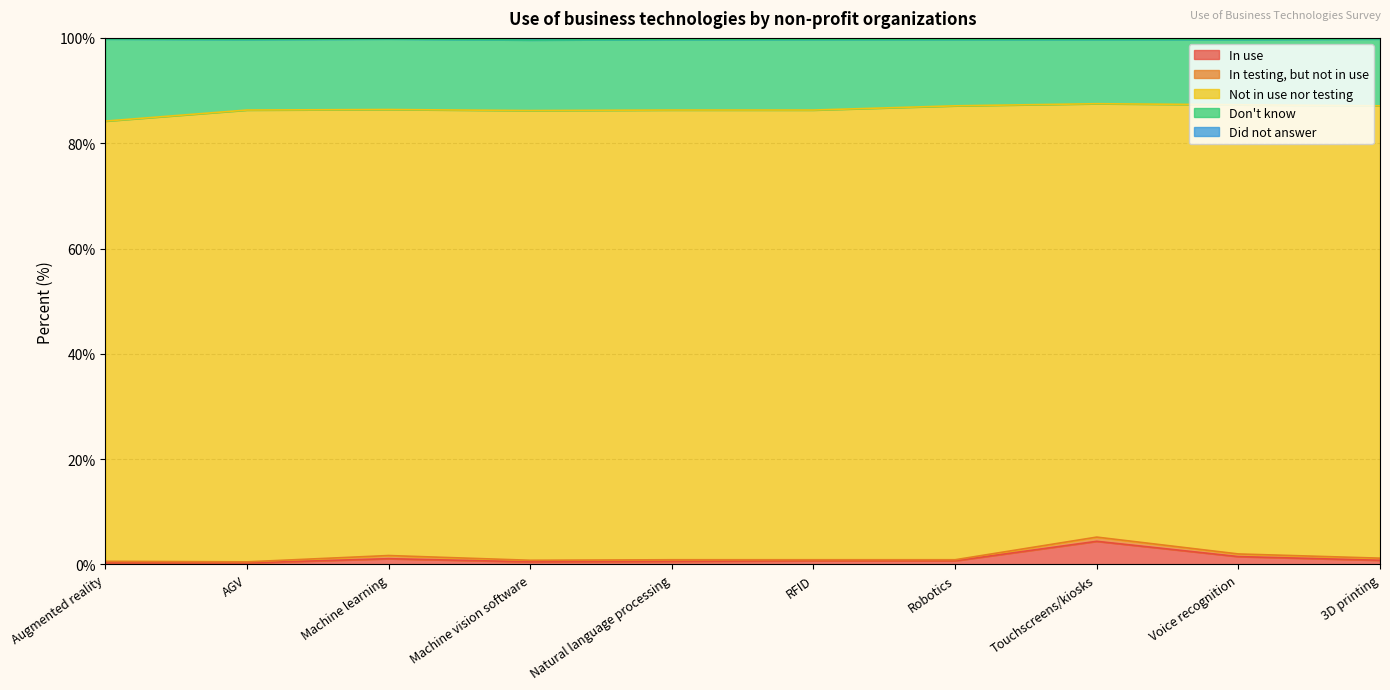

True or false: Don't know and Did not answer cross at least once.

False